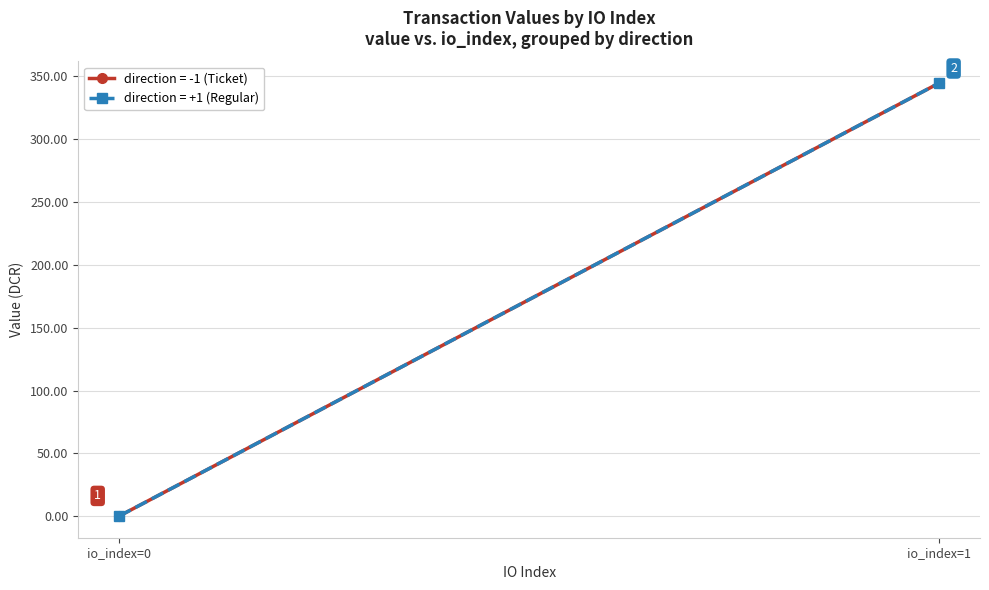

The value (direction=-1) series shows 0.1 at io_index=0. True or false?

True